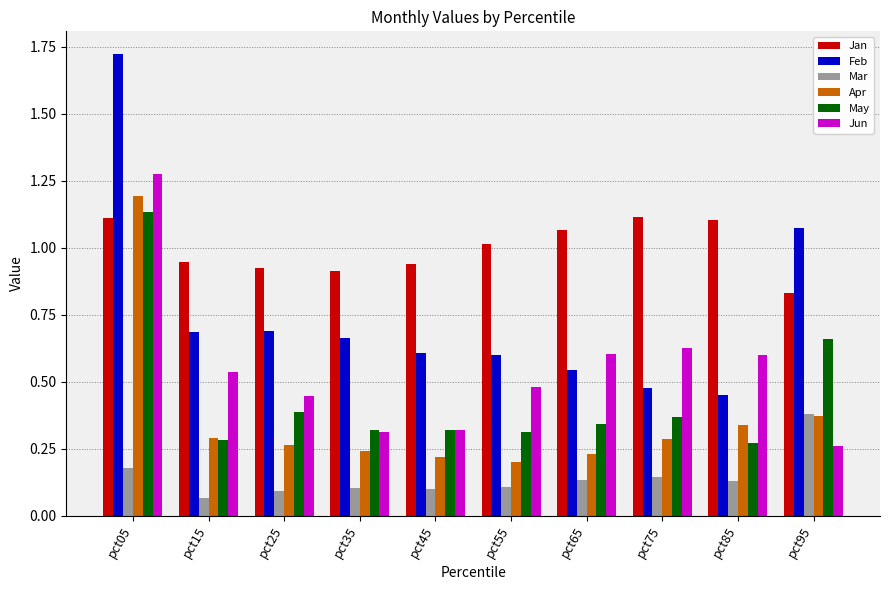

Which category has the highest value in the Mar series?

pct95